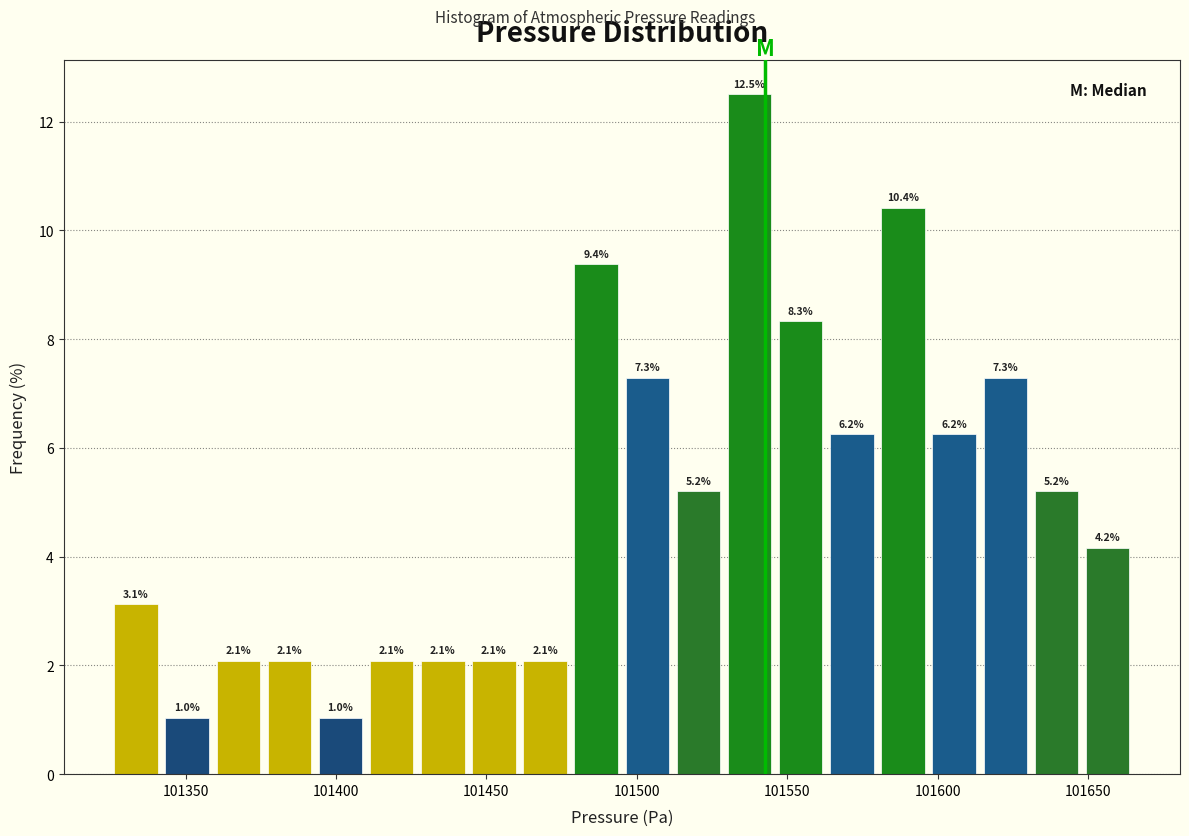

Around what value on the x-axis is the tallest bar? Give the approximate position of its centre, as read against the axis.

101540